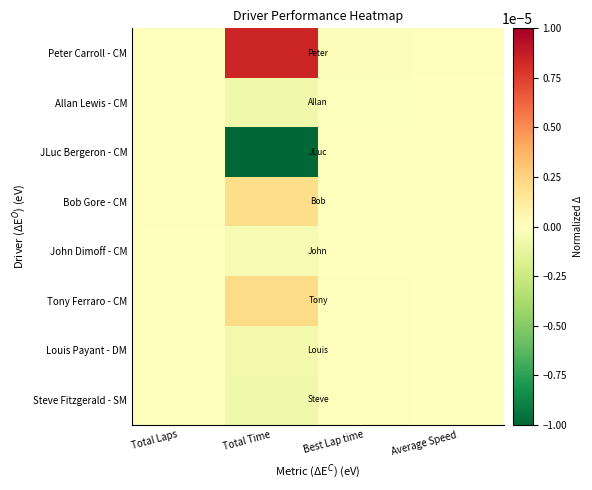

Reading left to right, extract all data points from this chart.

Peter Carroll - CM: Total Laps=-0.0	Total Time=0.0	Best Lap time=-0.0	Average Speed=0.0
Allan Lewis - CM: Total Laps=-0.0	Total Time=-0.0	Best Lap time=-0.0	Average Speed=0.0
JLuc Bergeron - CM: Total Laps=-0.0	Total Time=-0.0	Best Lap time=-0.0	Average Speed=0.0
Bob Gore - CM: Total Laps=0.0	Total Time=0.0	Best Lap time=-0.0	Average Speed=0.0
John Dimoff - CM: Total Laps=-0.0	Total Time=-0.0	Best Lap time=0.0	Average Speed=-0.0
Tony Ferraro - CM: Total Laps=-0.0	Total Time=0.0	Best Lap time=0.0	Average Speed=-0.0
Louis Payant - DM: Total Laps=-0.0	Total Time=-0.0	Best Lap time=0.0	Average Speed=-0.0
Steve Fitzgerald - SM: Total Laps=-0.0	Total Time=-0.0	Best Lap time=0.0	Average Speed=-0.0